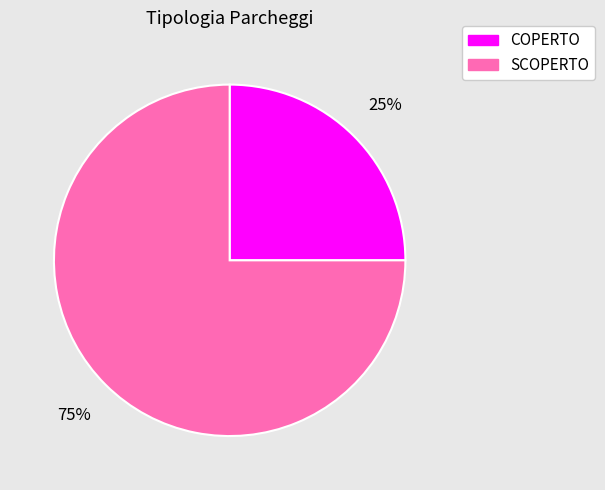

Between SCOPERTO and COPERTO, which is larger?

SCOPERTO